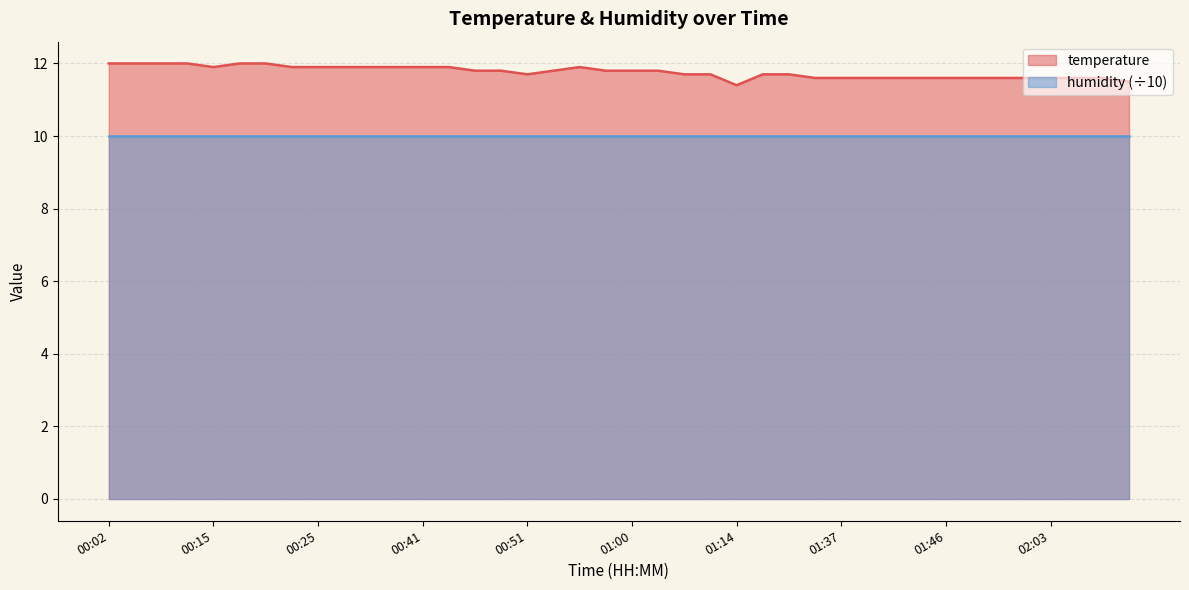

How many lines are shown in the chart?

2